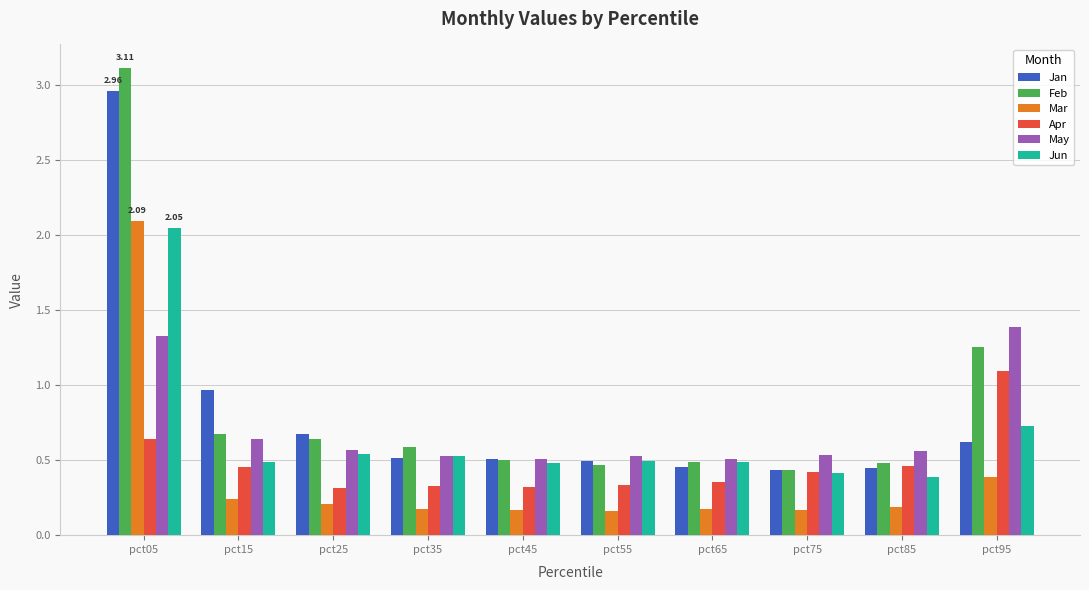

At which category is the sum across all series the highest?

pct05